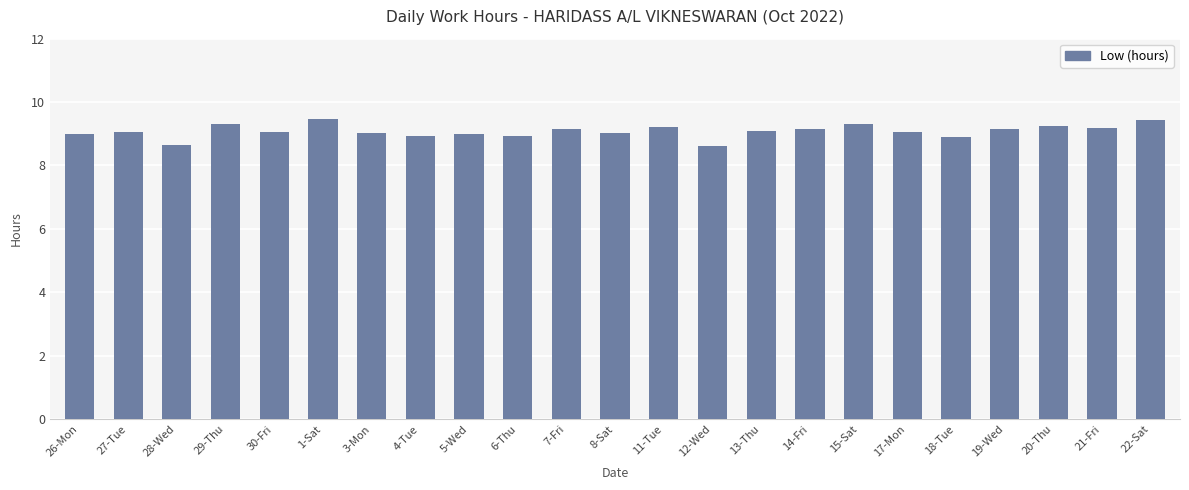

What is the difference between the maximum and minimum values?

0.8